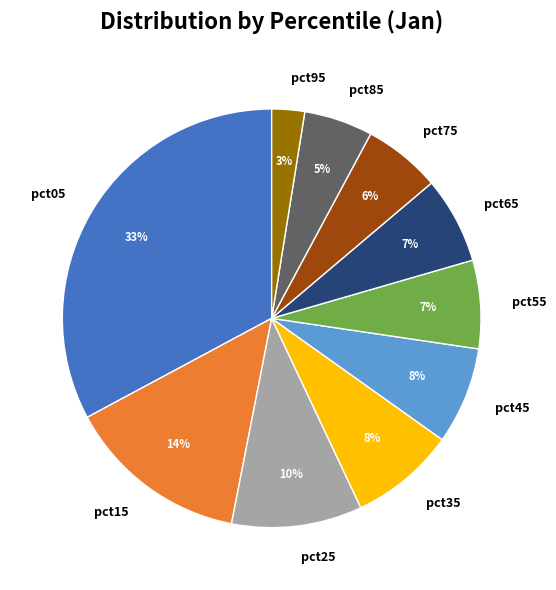

What percentage is the pct85 slice, to the nearest percent?

5%